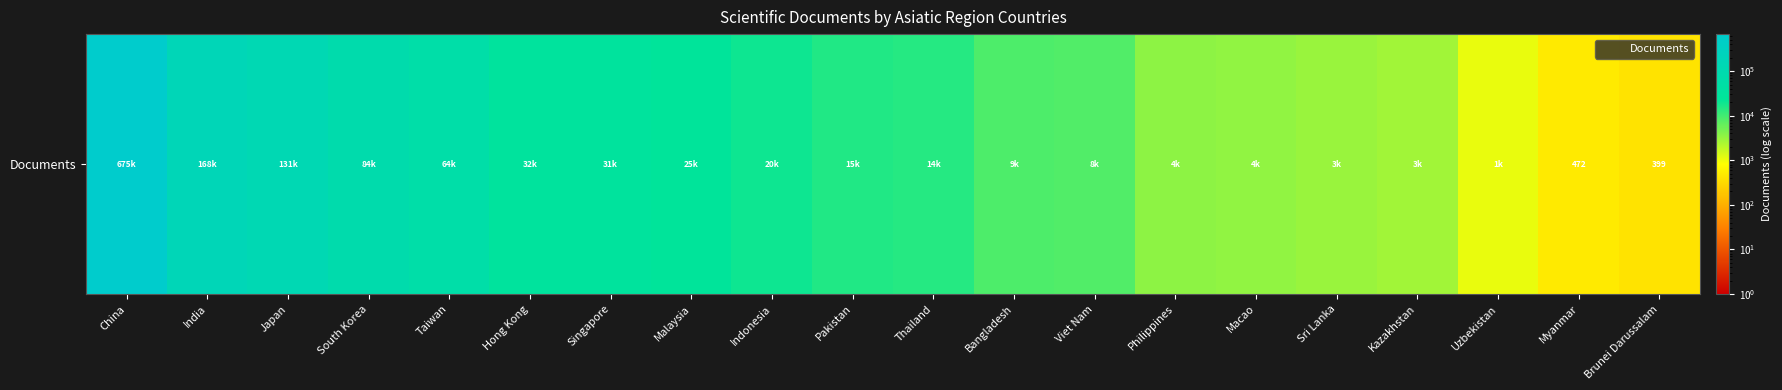

Where does the data first go above 15423?

China